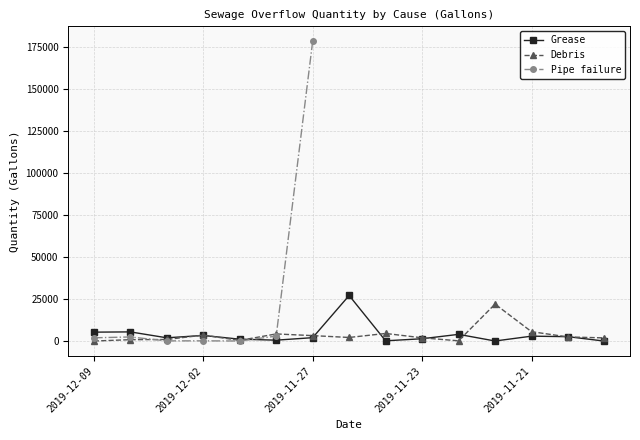

True or false: Debris has more than 0 interior local peaks.

True